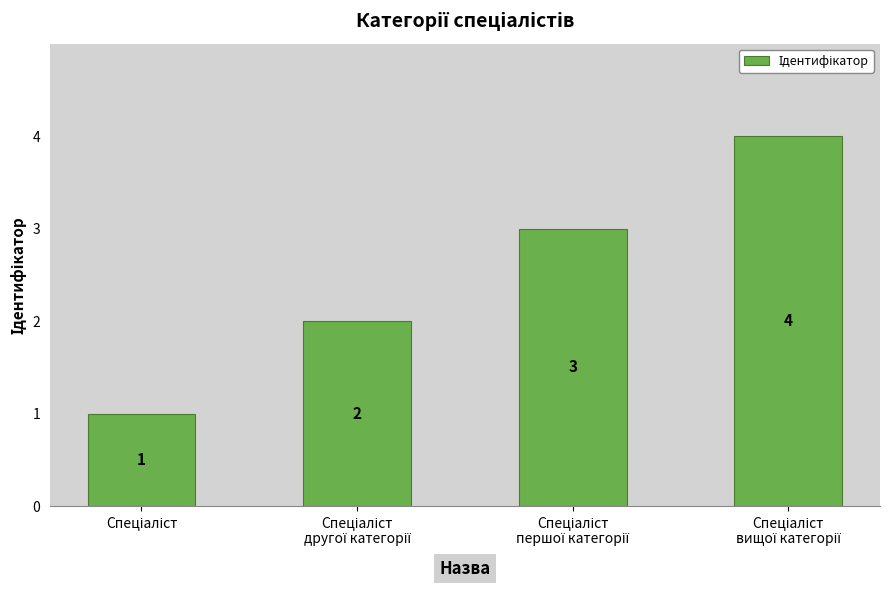

Does the chart contain any negative values?

No